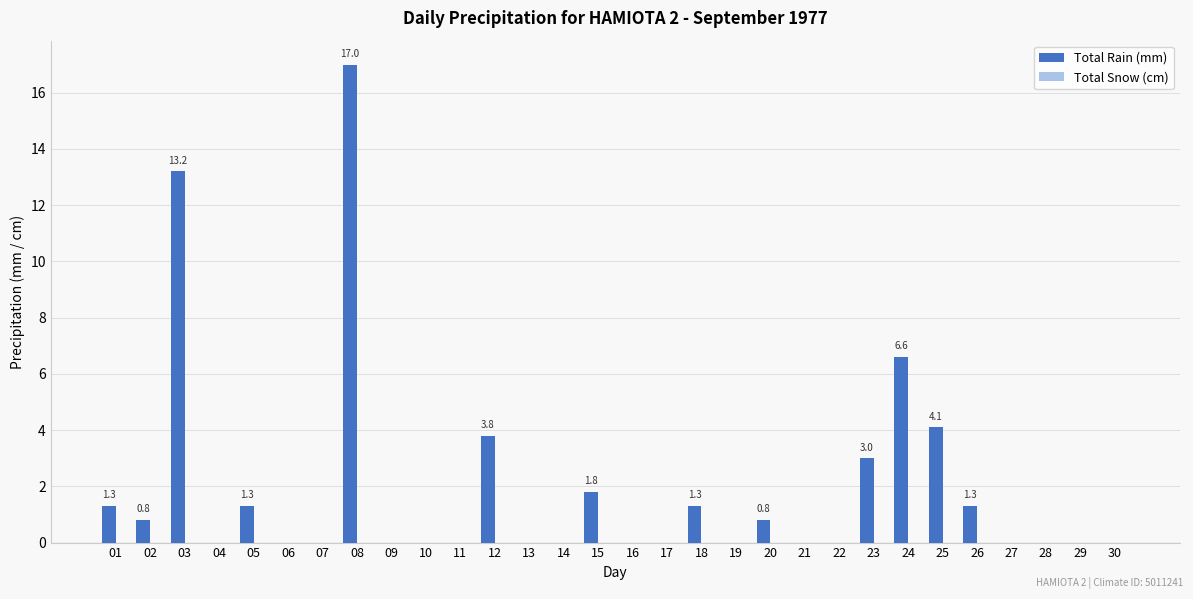

Reading right to left, extract all data points from this chart.

30=0.0	29=0.0	28=0.0	27=0.0	26=1.3	25=4.1	24=6.6	23=3.0	22=0.0	21=0.0	20=0.8	19=0.0	18=1.3	17=0.0	16=0.0	15=1.8	14=0.0	13=0.0	12=3.8	11=0.0	10=0.0	09=0.0	08=17.0	07=0.0	06=0.0	05=1.3	04=0.0	03=13.2	02=0.8	01=1.3